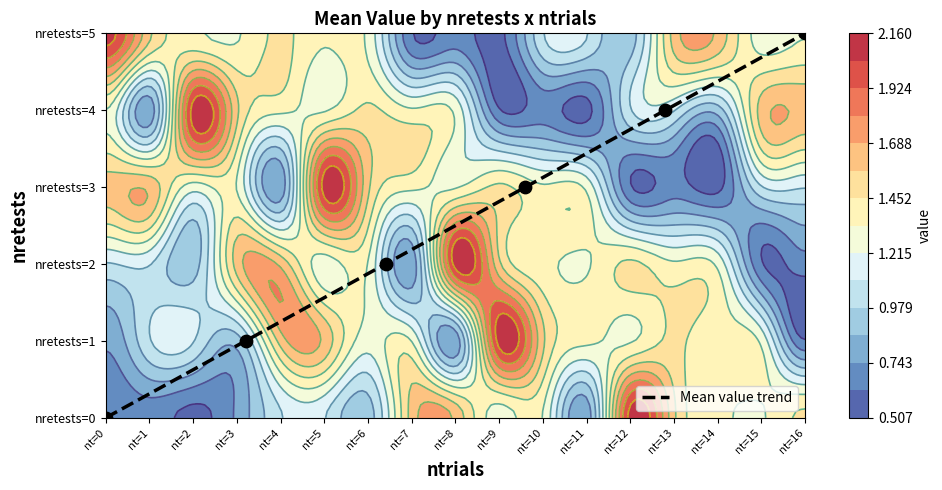

The chart shows a value of 1 at nt=2. True or false?

False